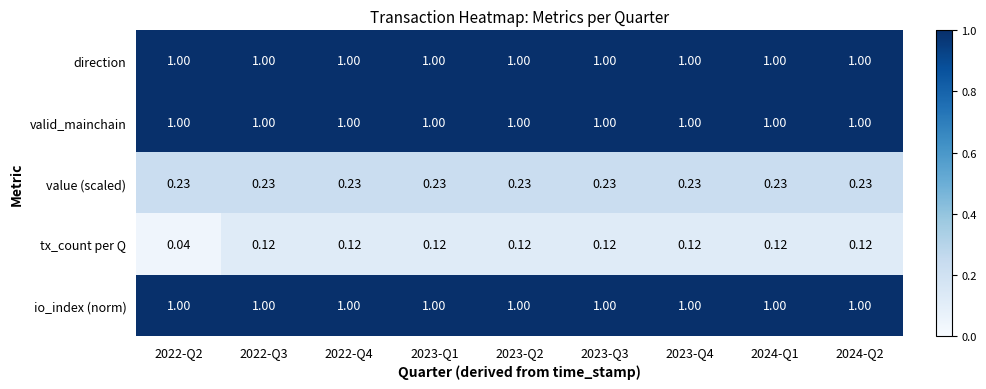

Which series has the widest spread of values?

tx_count per Q